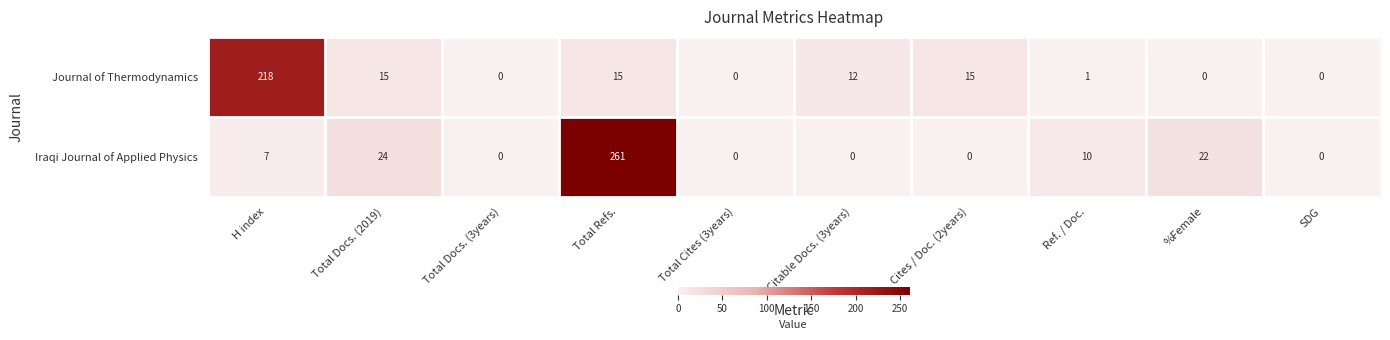

The Iraqi Journal of Applied Physics series shows 6 at Ref. / Doc.. True or false?

False